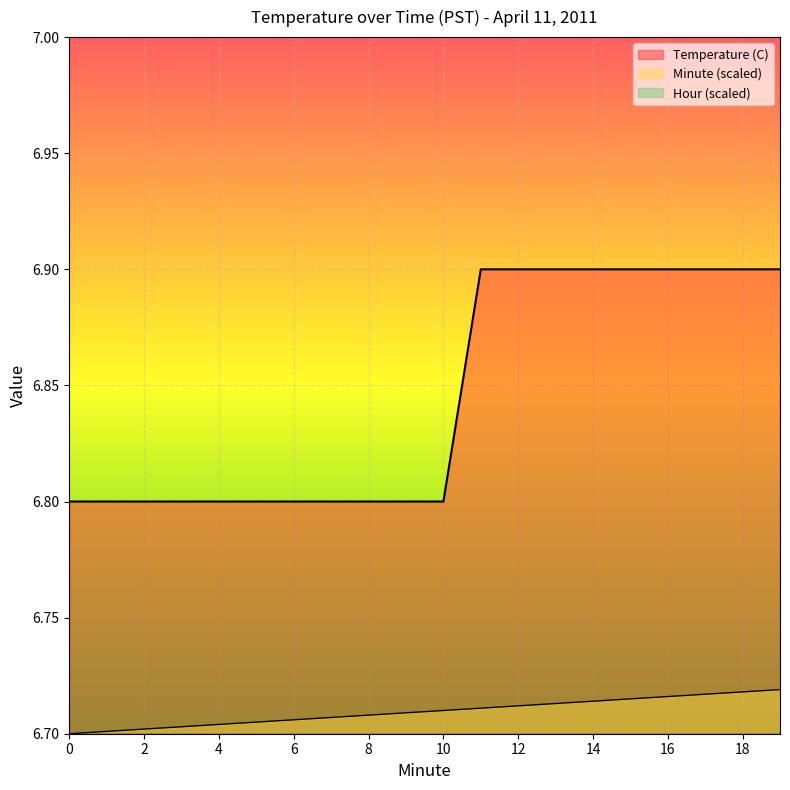

Count the number of data series in this chart.

3